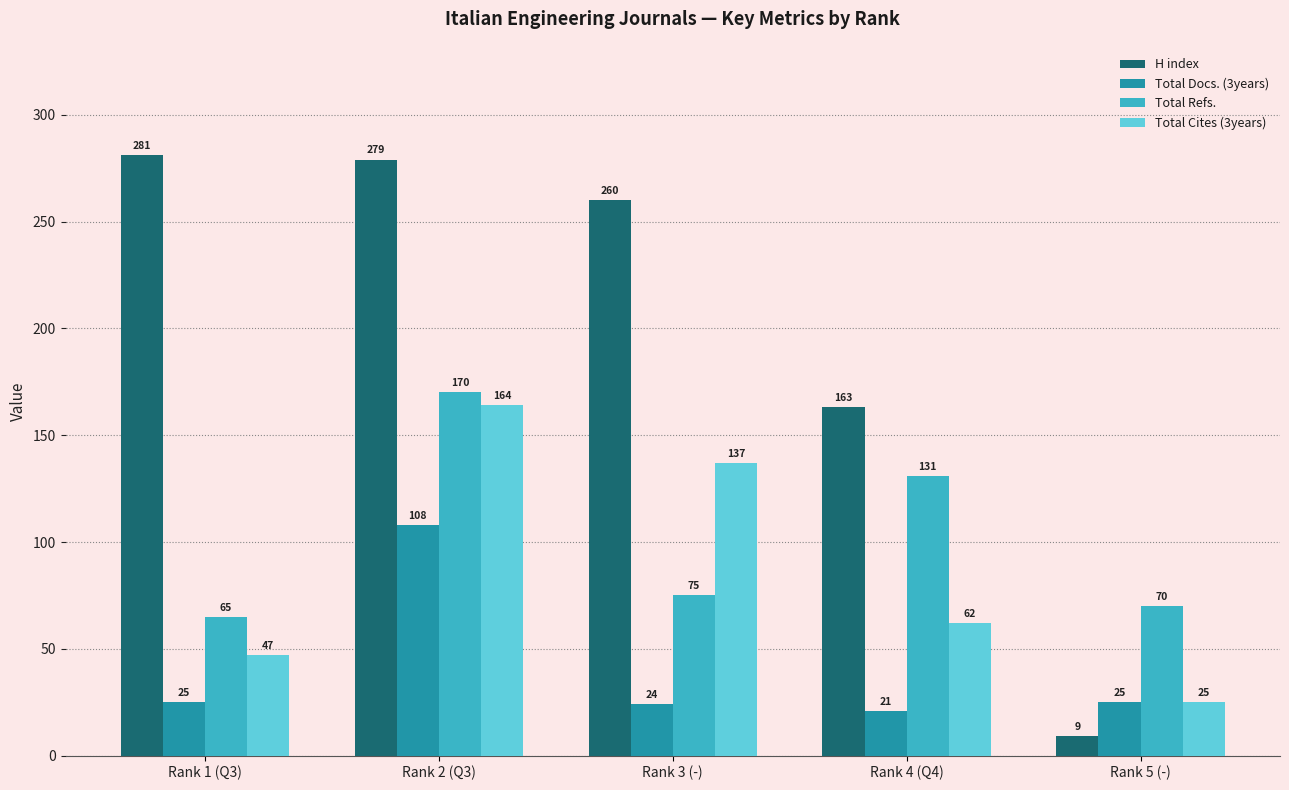

What is the greatest value displayed?

281